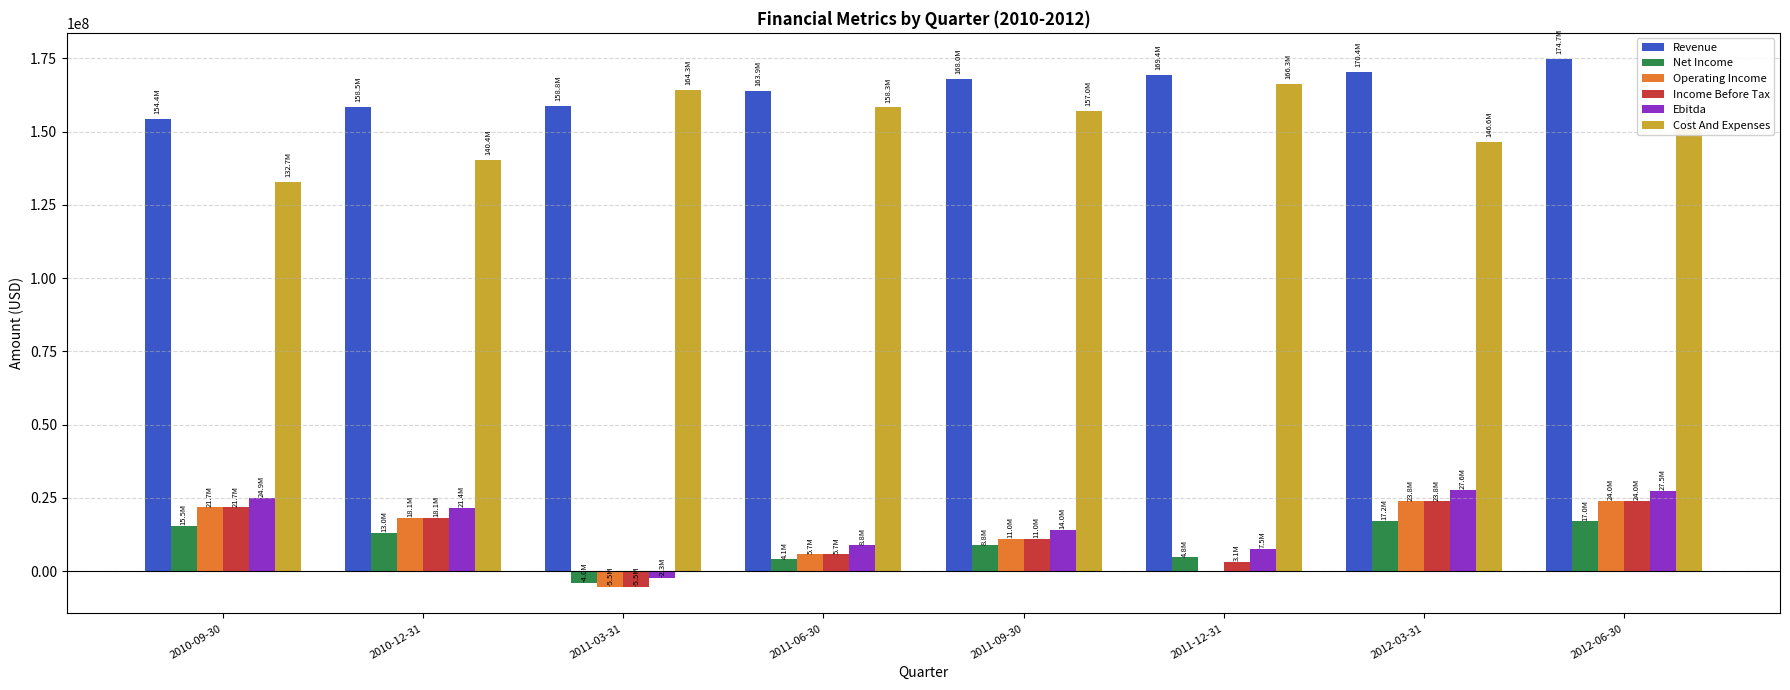

How many categories are shown in the chart?

8